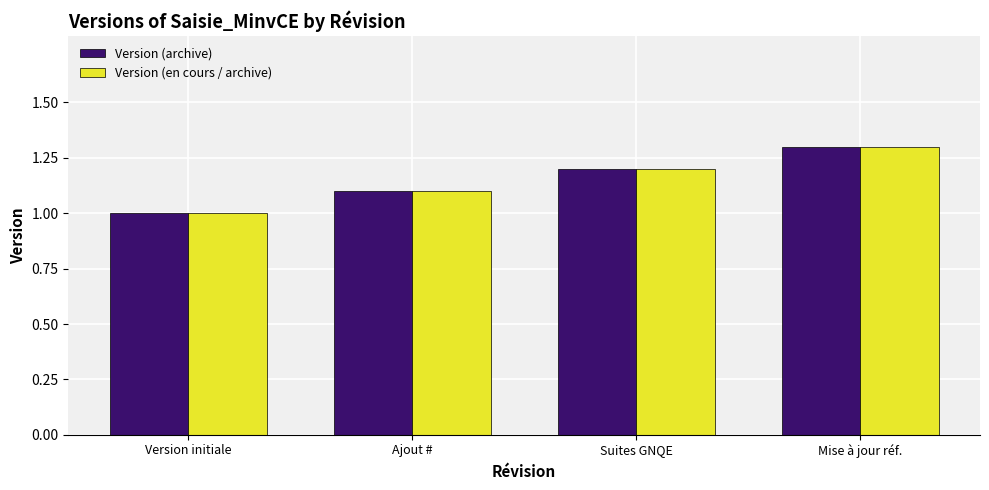

How many data points in Version (archive) are above 1?

3